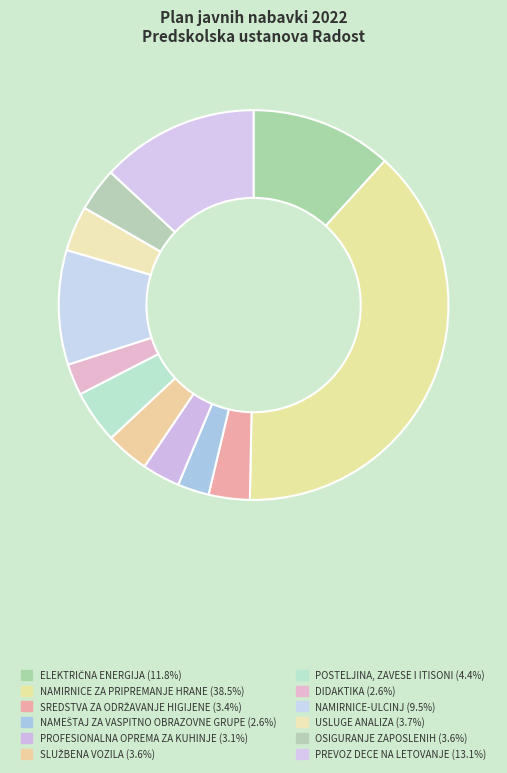

Is PREVOZ DECE NA LETOVANJE the majority of the pie?

No